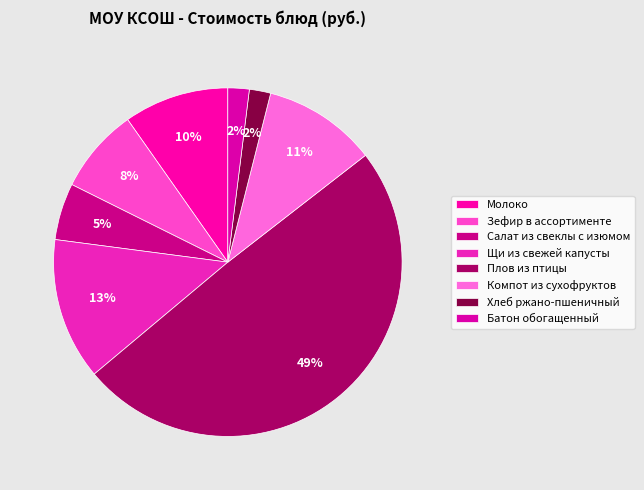

What percentage is the Щи из свежей капусты slice, to the nearest percent?

13%